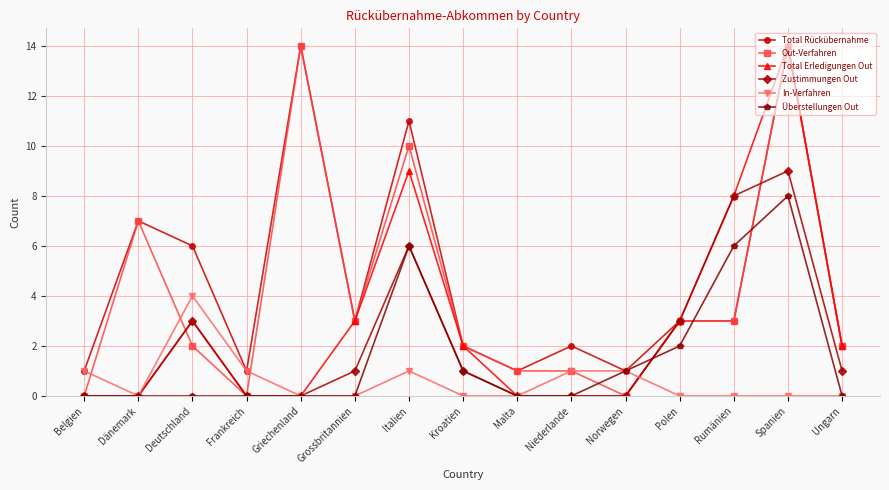

The value of Total Rückübernahme at Frankreich is 1. True or false?

True